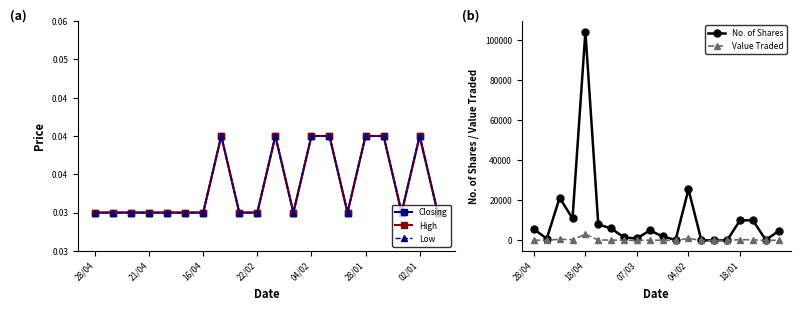

What is the maximum value shown in the chart?

104244.0